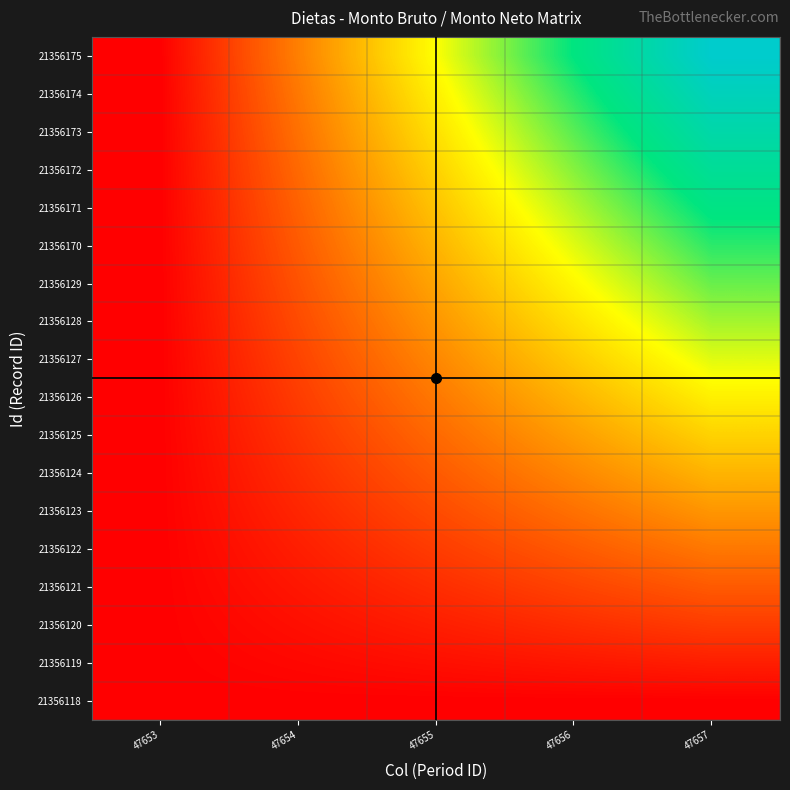

At how many categories does at least one series exceed 0?

4